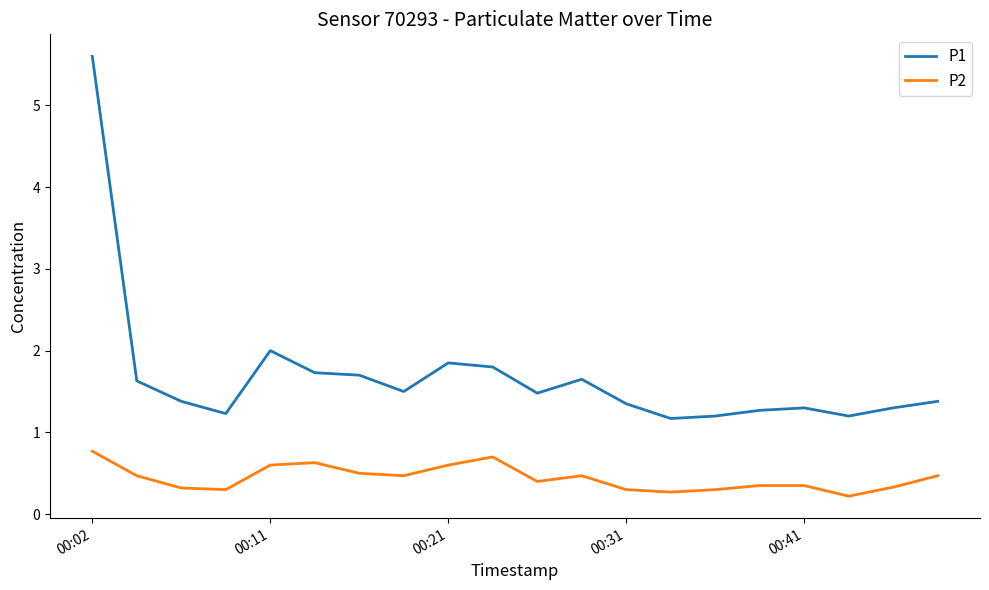

Rank the series by their average value, from highest to lowest.

P1, P2